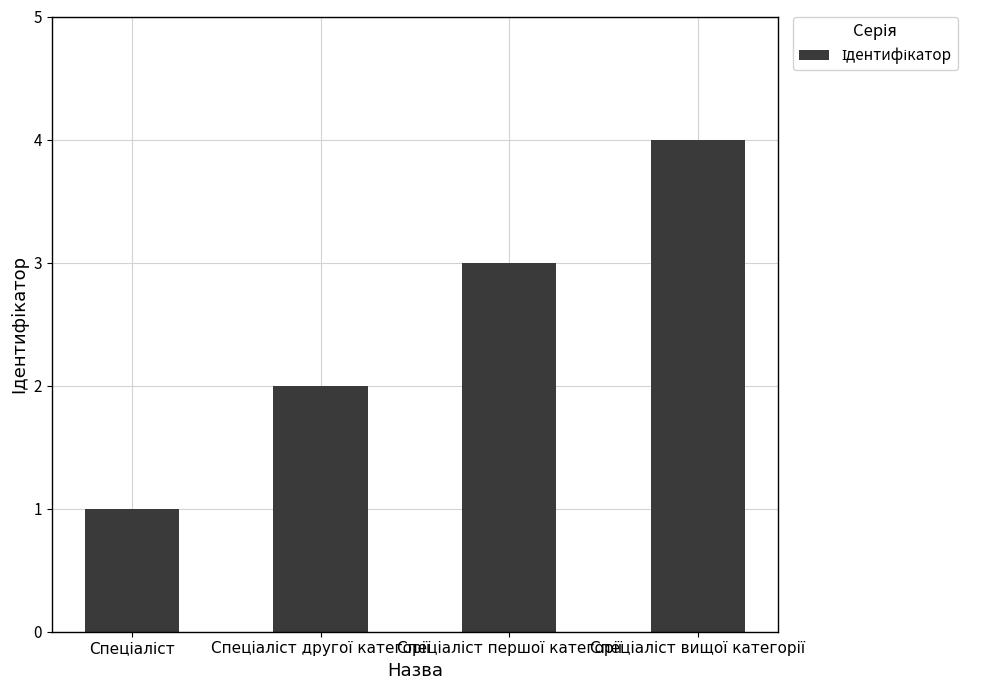

What is the smallest value displayed?

1